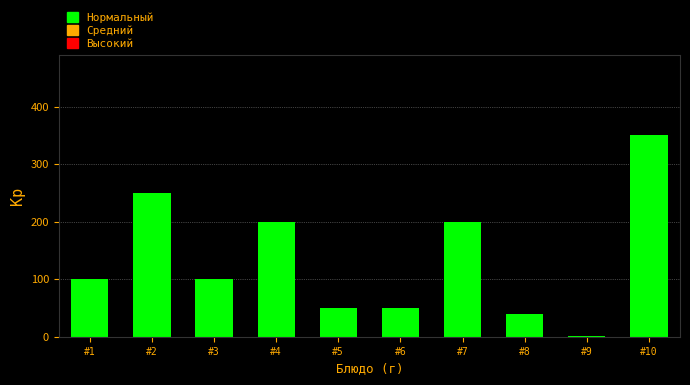

Reading left to right, list all the values displayed in this chart.

#1=100	#2=250	#3=100	#4=200	#5=50	#6=50	#7=200	#8=40	#9=1	#10=350